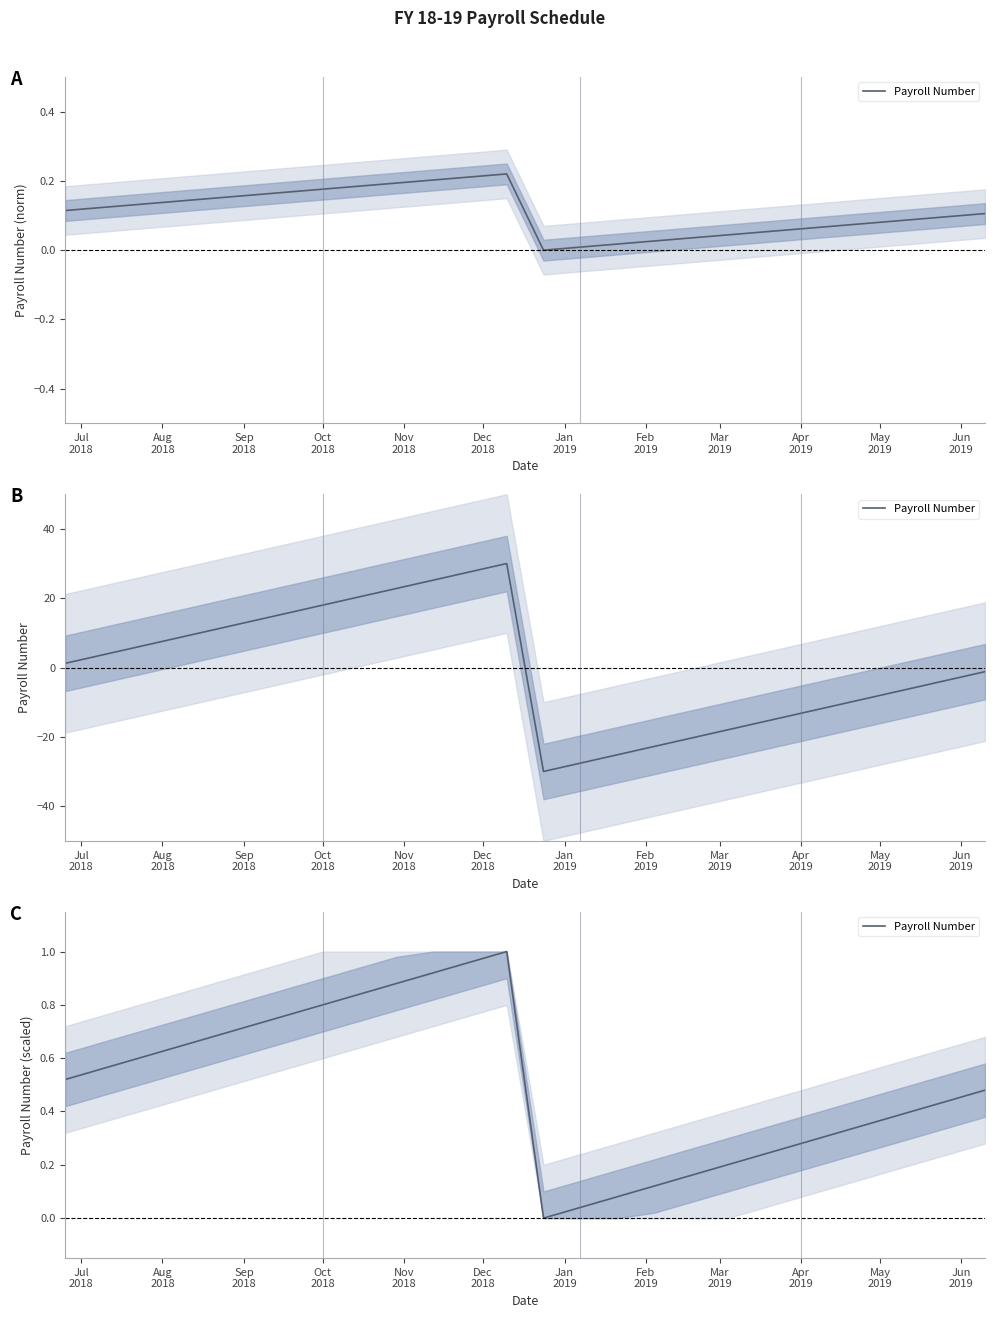

What is the value of the 17th point from the left?

0.1